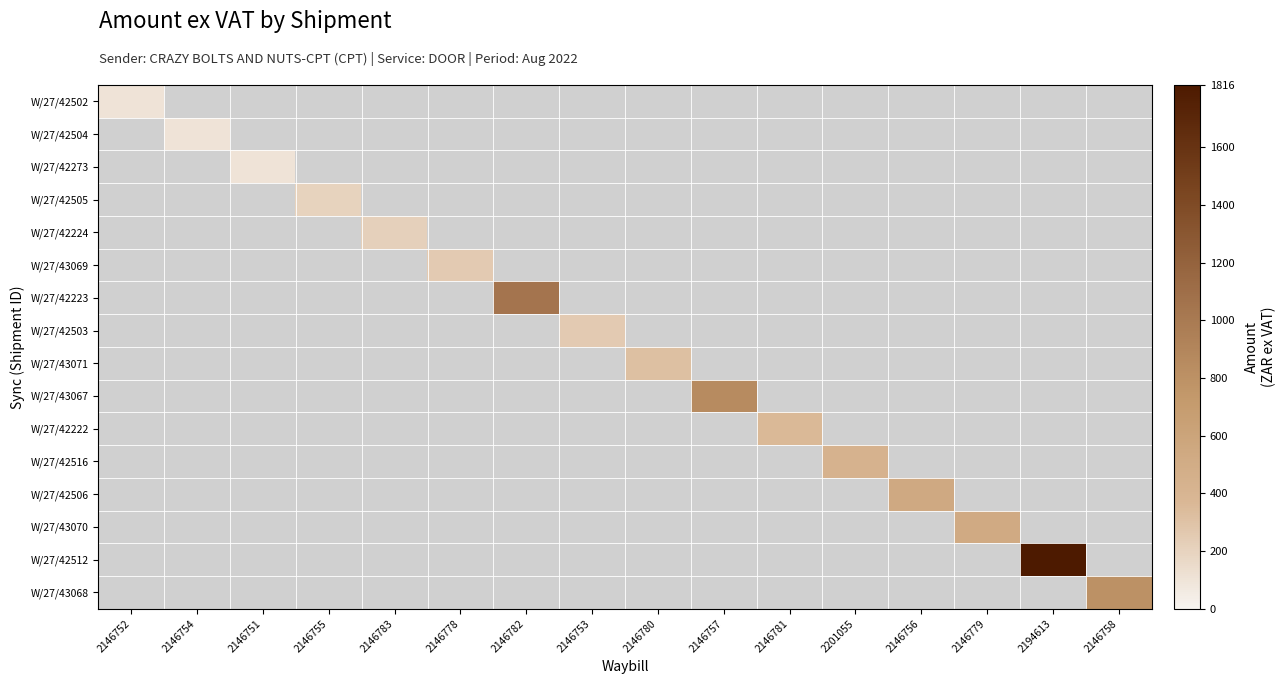

What is the sum of the W/27/42512 values at 2146755 and 2194613?

1815.7